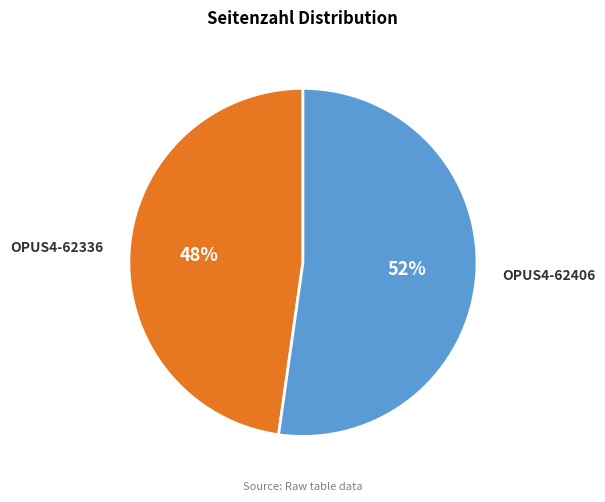

What percentage is the OPUS4-62406 slice, to the nearest percent?

52%